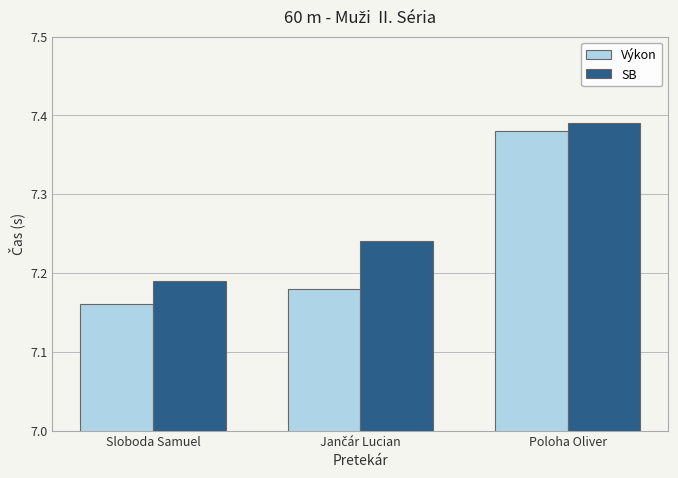

What is the label of the 3rd bar from the right?

Sloboda Samuel